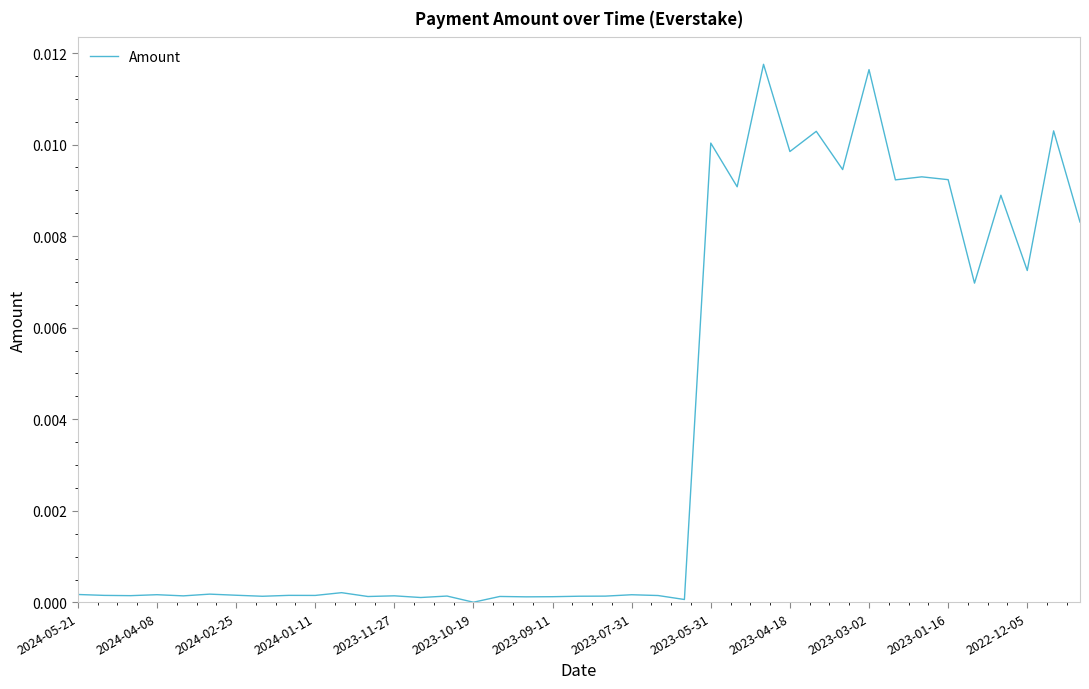

Does the chart display data point markers on the line(s)?

No